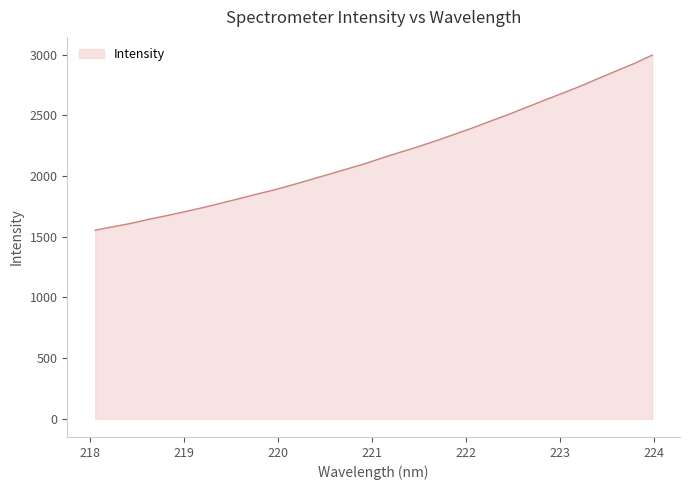

True or false: there are more than 1 points higher than both neighbors.

False